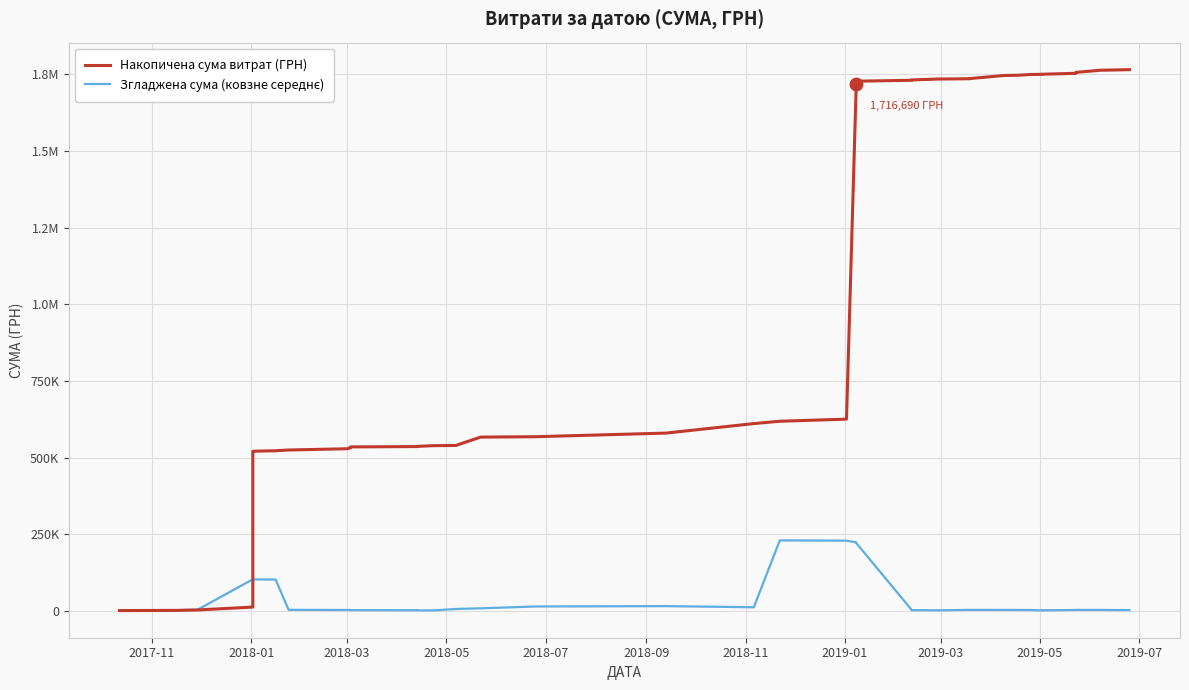

Which series has the widest spread of Y values?

Накопичена сума витрат (ГРН)